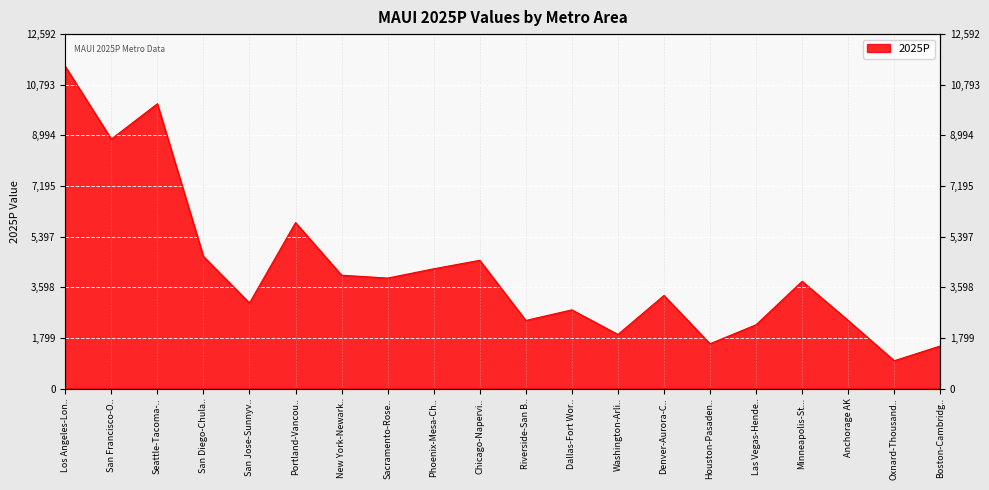

Between Washington-Arli.. and Riverside-San B.., which is larger?

Riverside-San B..